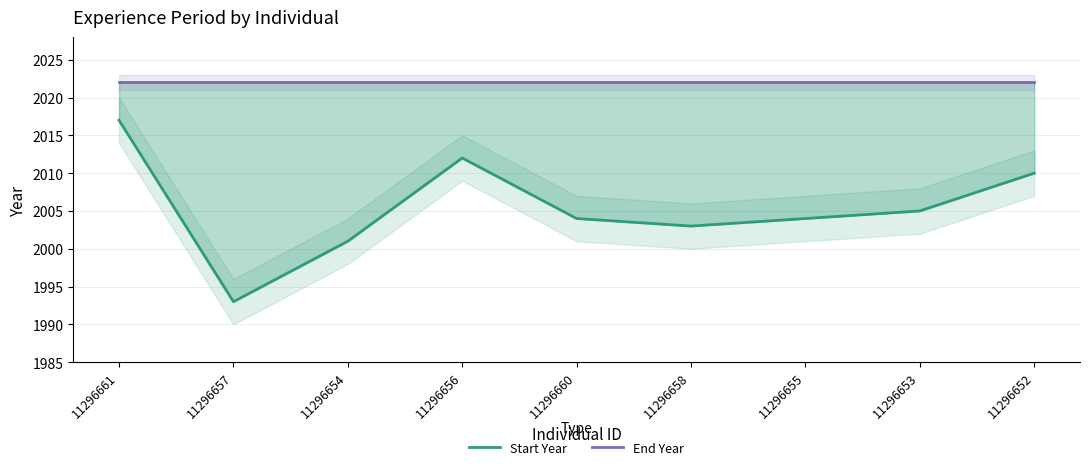

True or false: End Year and Start Year intersect in this chart.

False